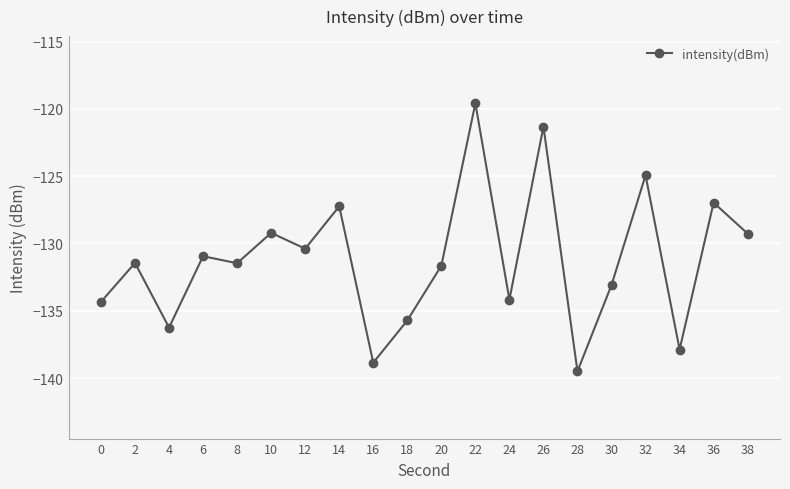

The value at 12 is -130.4. True or false?

True